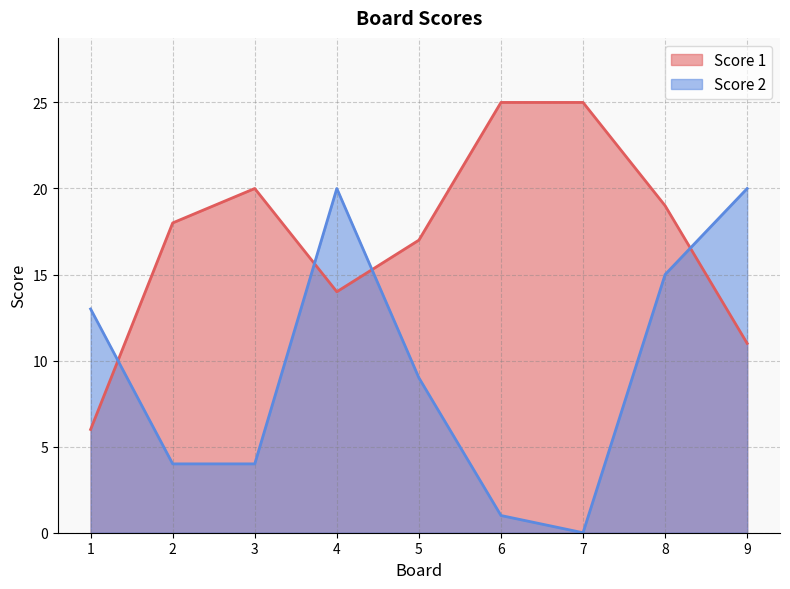

Between which two adjacent categories do Score 1 and Score 2 first intersect?

1 and 2